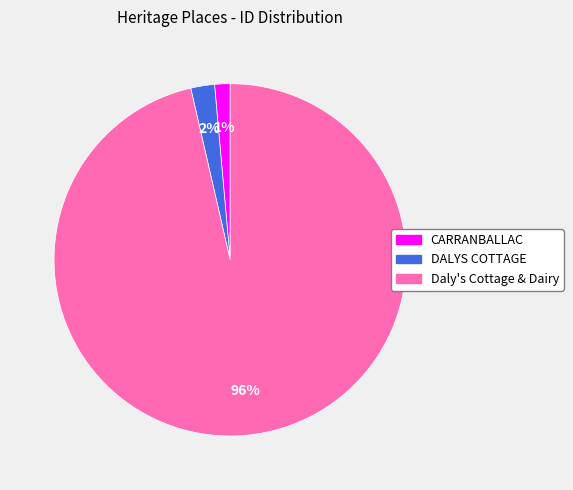

Is it true that DALYS COTTAGE is 8% of the pie?

False